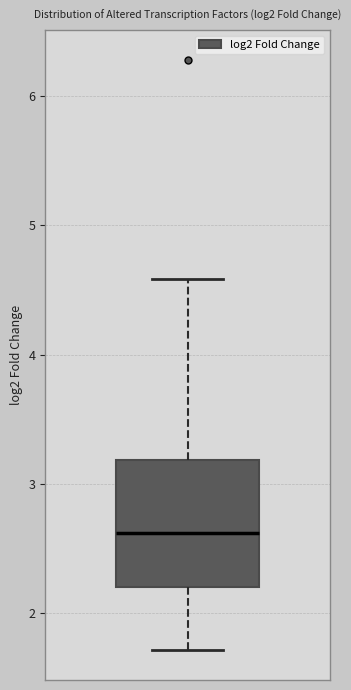

Read this box plot against the y-axis: the position of the median line, the range covered by the box, and the ends of both whiskers. The values are not printed on the chart, so give them approximately, as read against the axis.

median 2.6, box 2.2 to 3.2, whiskers 1.7 to 4.6